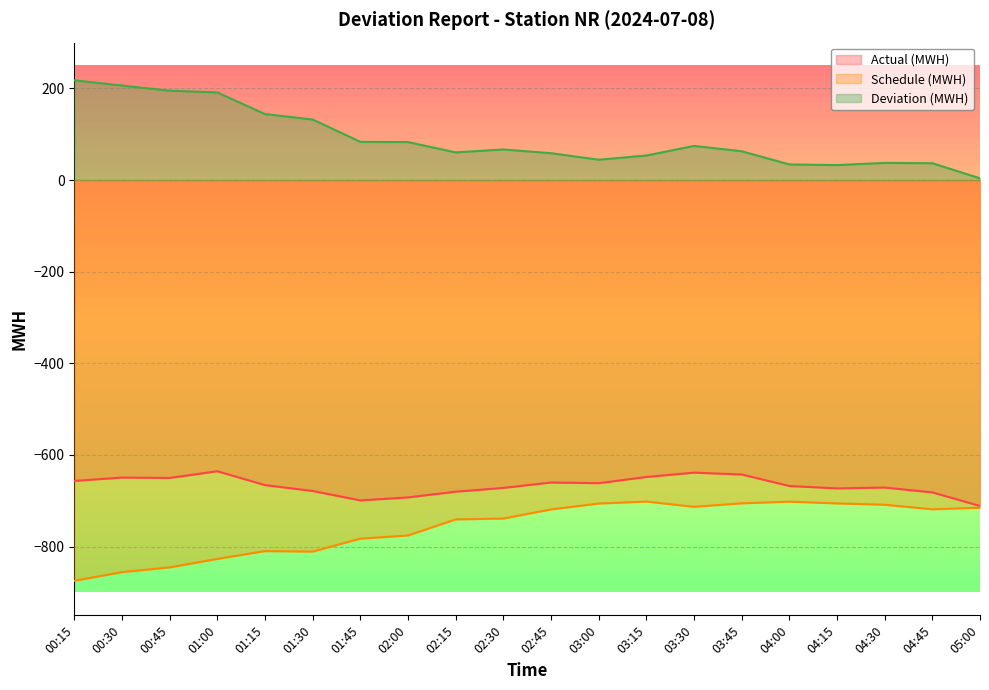

True or false: Schedule (MWH) has more than 0 interior local peaks.

True